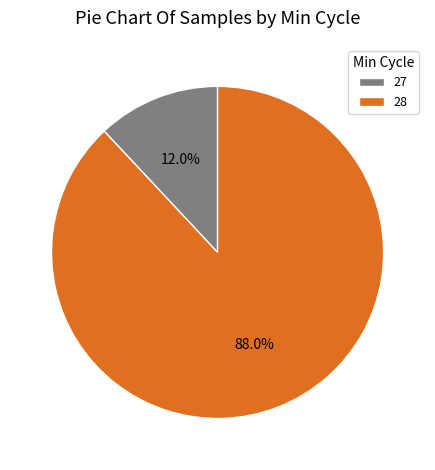

To the nearest percent, what portion does 28 represent?

88%